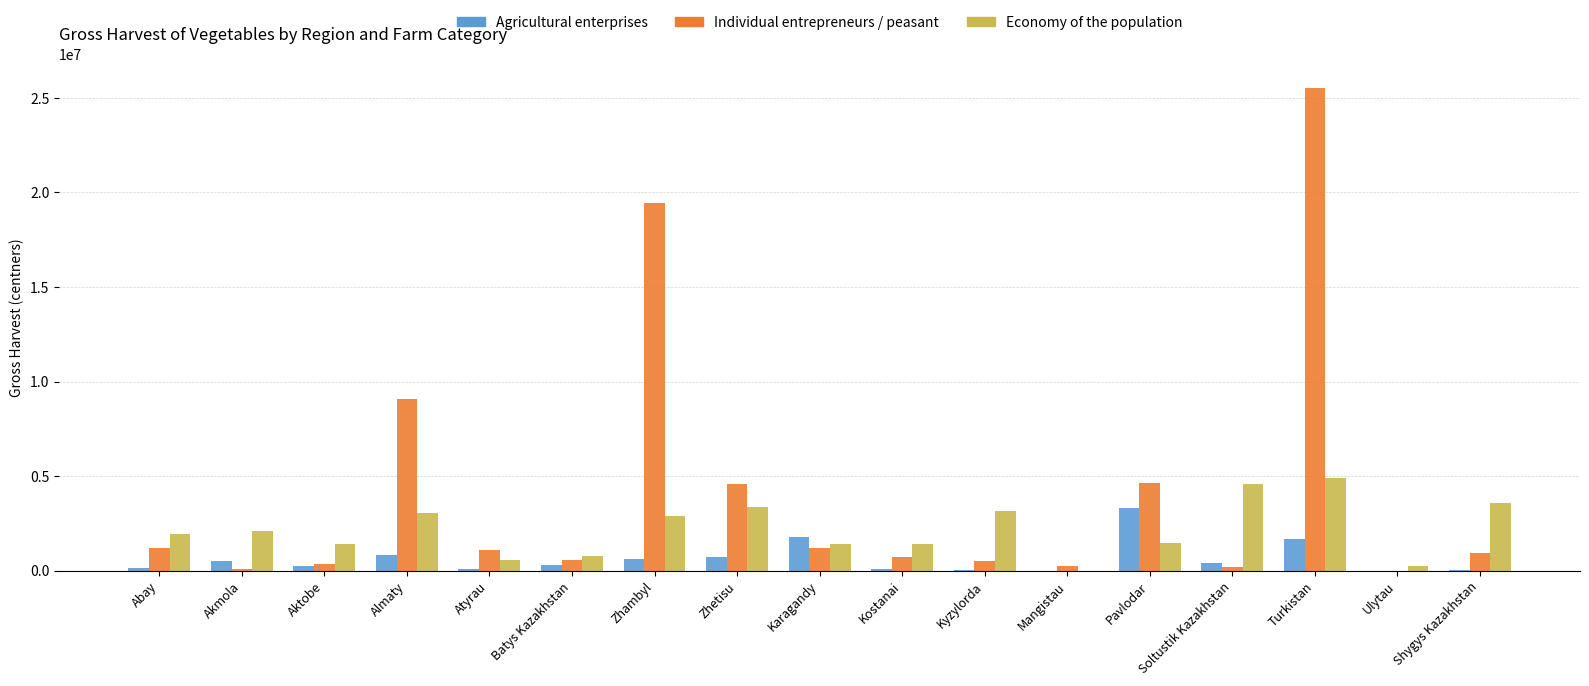

Which series has the largest total across all categories?

Individual entrepreneurs / peasant